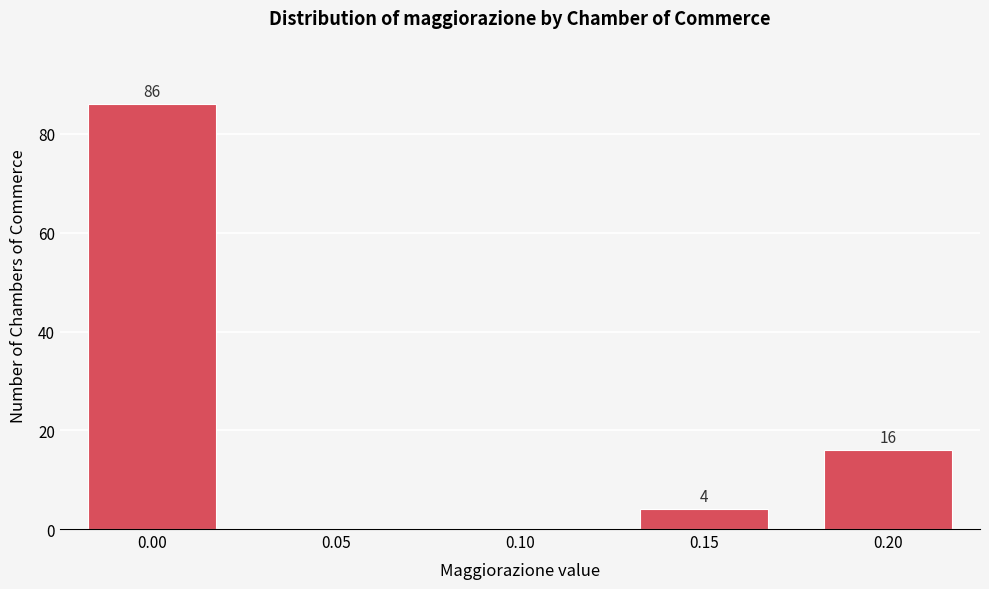

Reading right to left, transcribe all the data shown in this chart.

0.20=16	0.15=4	0.10=0	0.05=0	0.00=86